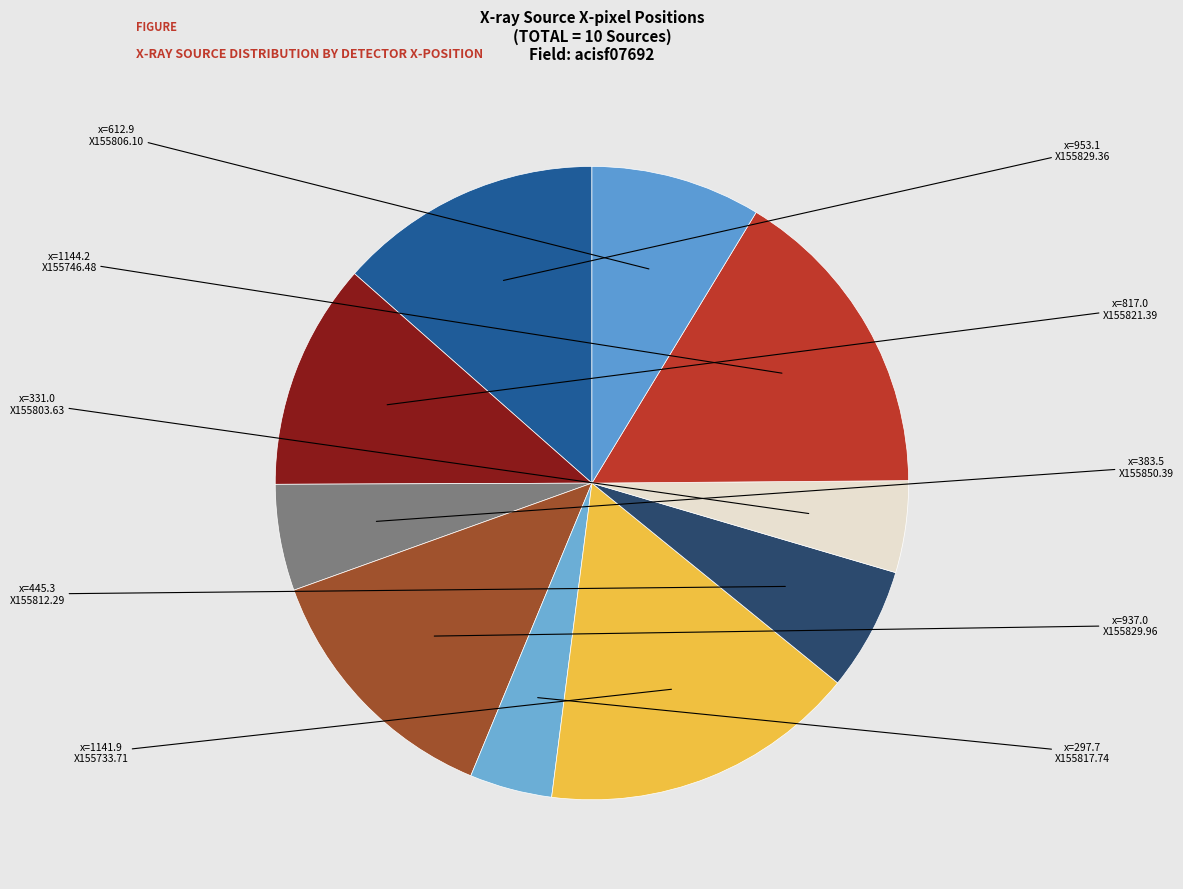

What is the smallest slice in the pie chart?

X155817.74+272356.6